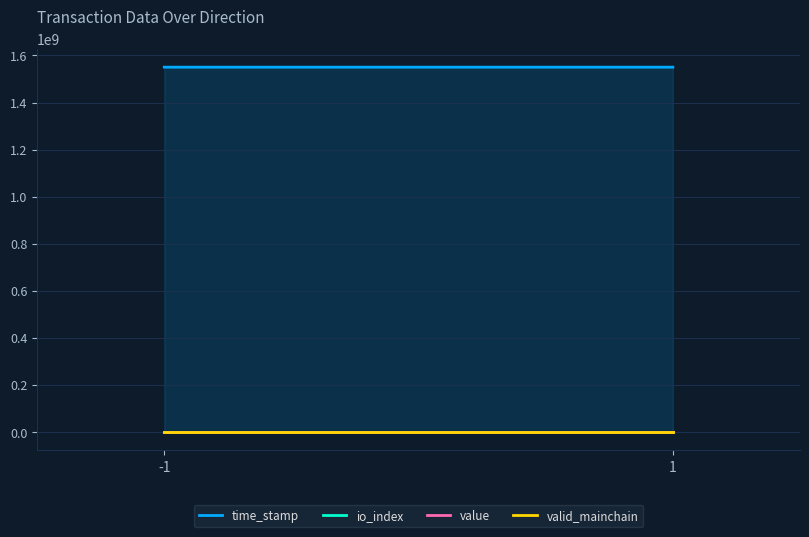

Which series has the widest spread of values?

time_stamp